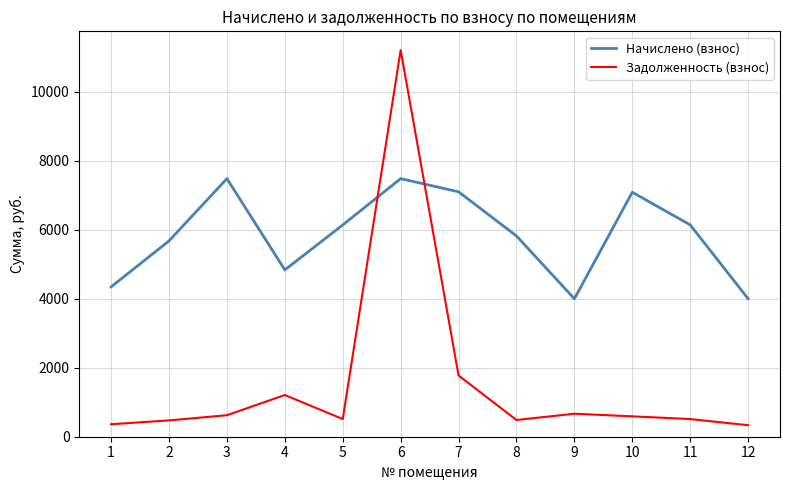

What is the average value of the Начислено (взнос) series?

5845.3